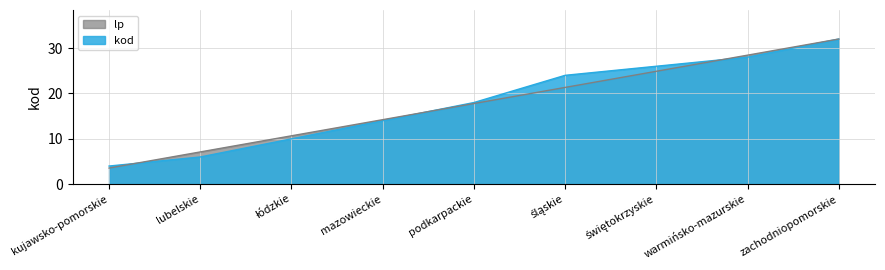

List the labels in order of lp value, largest first.

zachodniopomorskie, warmińsko-mazurskie, świętokrzyskie, śląskie, podkarpackie, mazowieckie, łódzkie, lubelskie, kujawsko-pomorskie